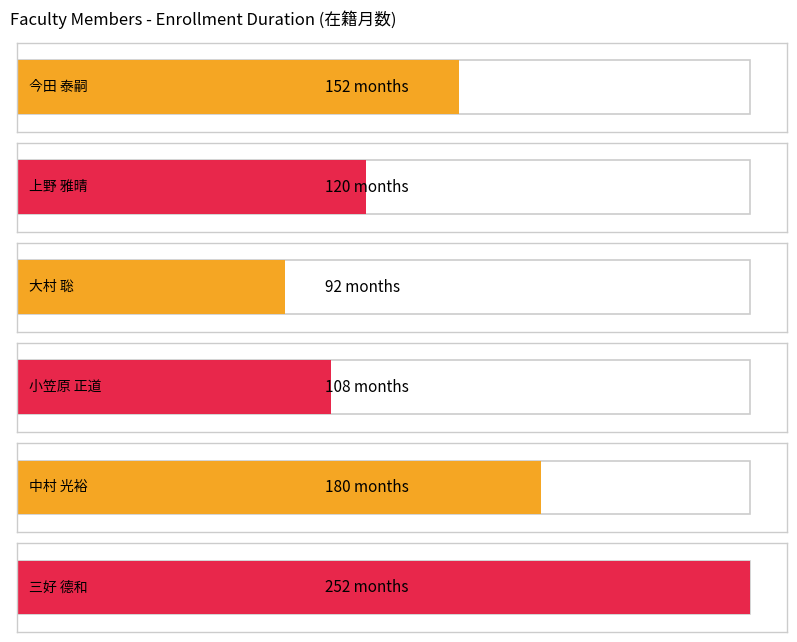

Is it true that 在籍月数 equals 108 at 小笠原 正道?

True